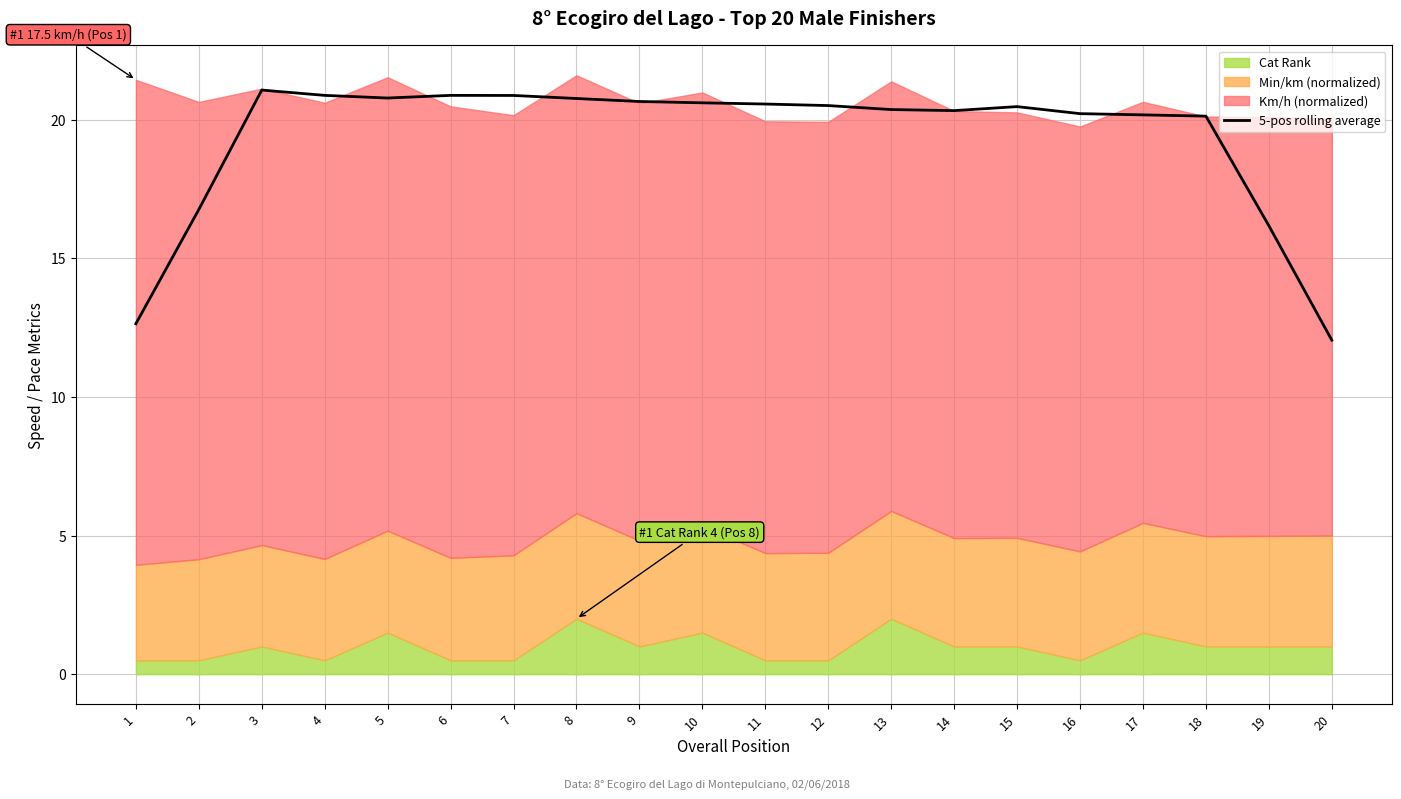

What is the difference between the maximum and minimum values?

9.0